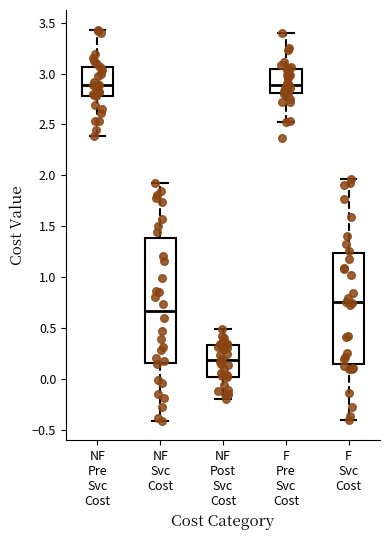

Where does the median line of the box for NF Svc Cost sit on the y-axis? The values are not printed on the chart, so give them approximately, as read against the axis.

0.65